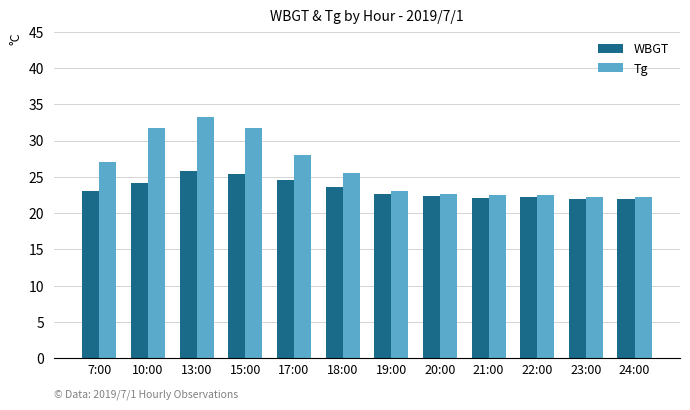

Which series changed the most between 13:00 and 22:00?

Tg